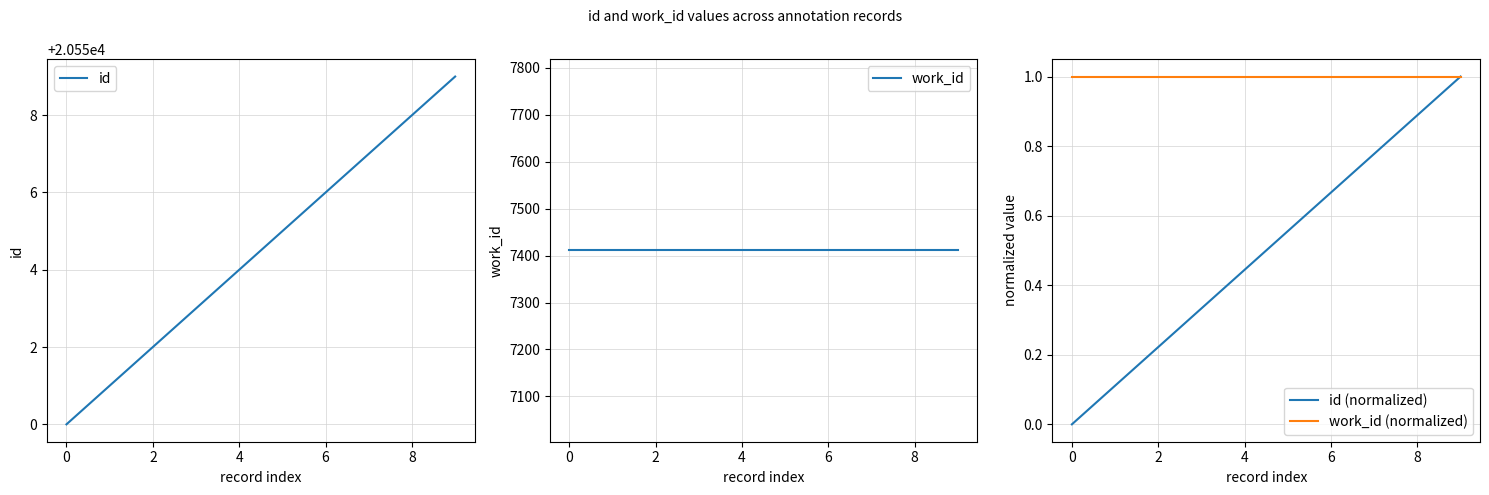

What is the difference between the maximum and minimum values in the id series?

9